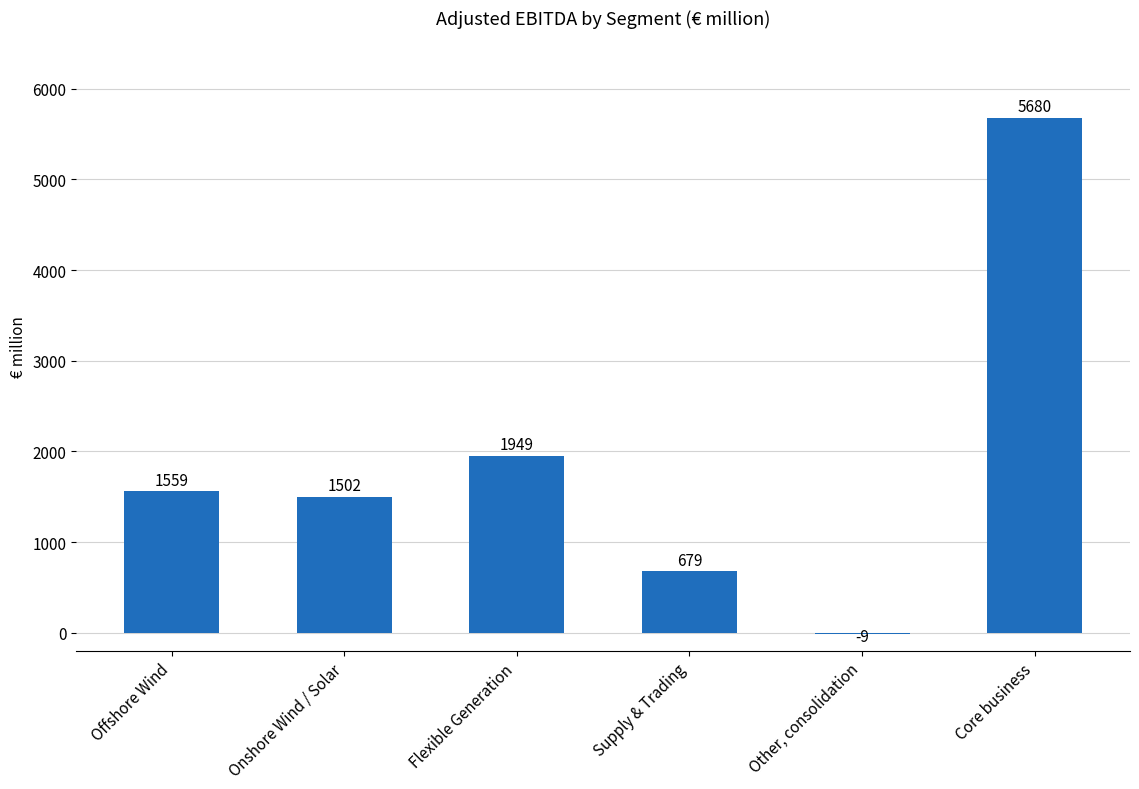

Reading left to right, extract all data points from this chart.

Offshore Wind=1559	Onshore Wind / Solar=1502	Flexible Generation=1949	Supply & Trading=679	Other, consolidation=-9	Core business=5680